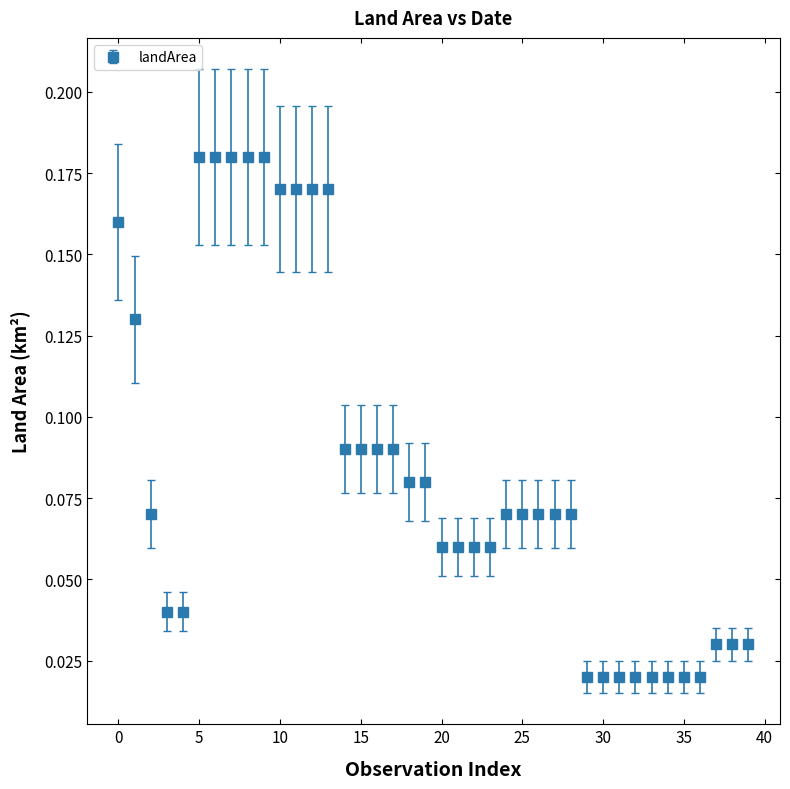

What is the sum of all values?

3.4